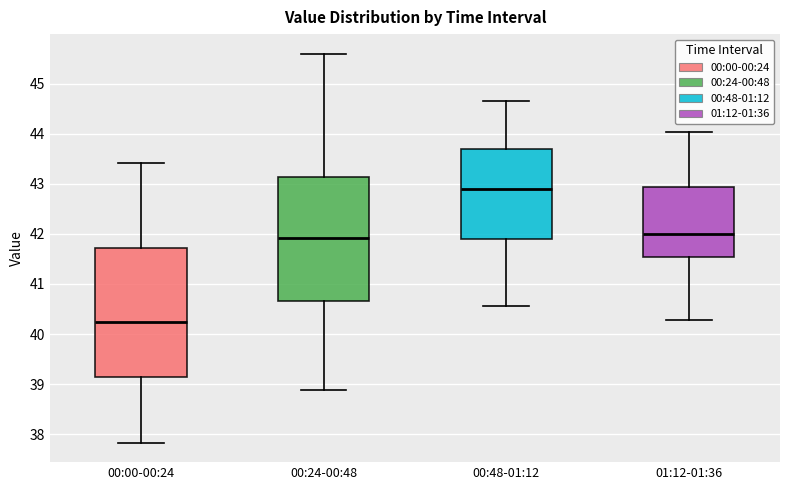

Where does the lower whisker of the box for 00:24-00:48 end on the y-axis? The values are not printed on the chart, so give them approximately, as read against the axis.

38.9